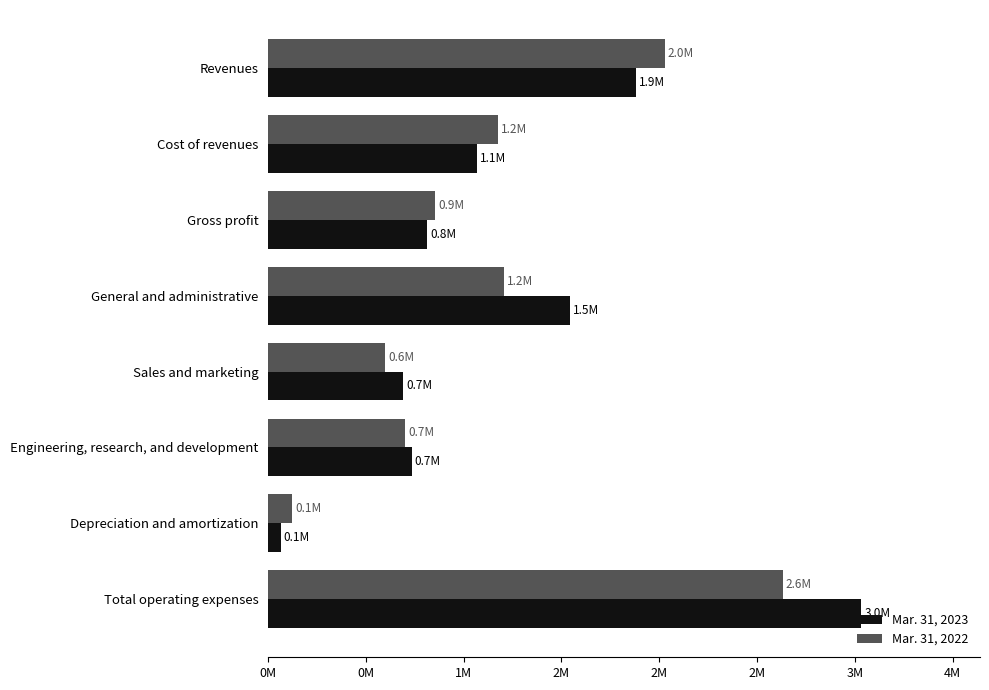

What are all the series names shown in the legend?

Mar. 31, 2023, Mar. 31, 2022